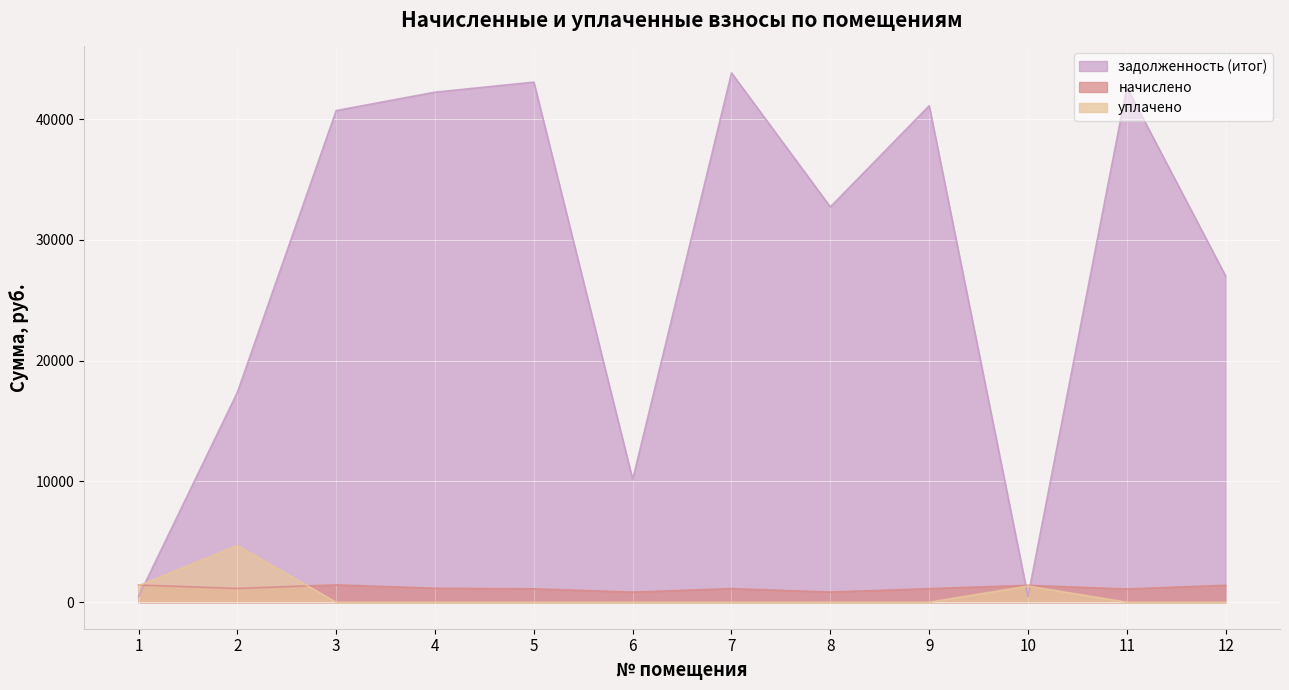

At which label is начислено closest to 1138?

2